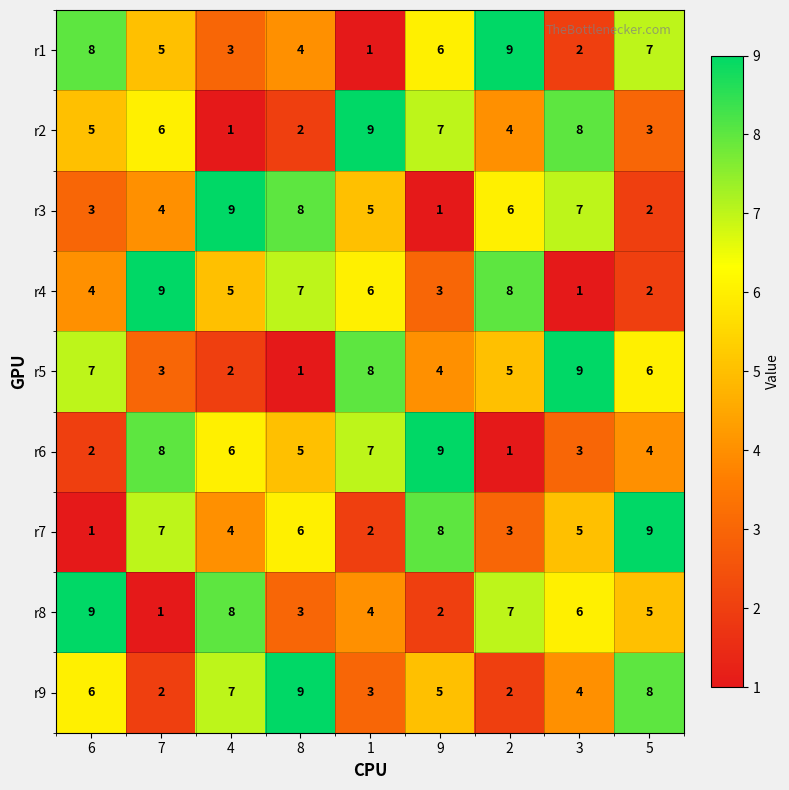

What is the spread (max minus min) of values at 7?

8